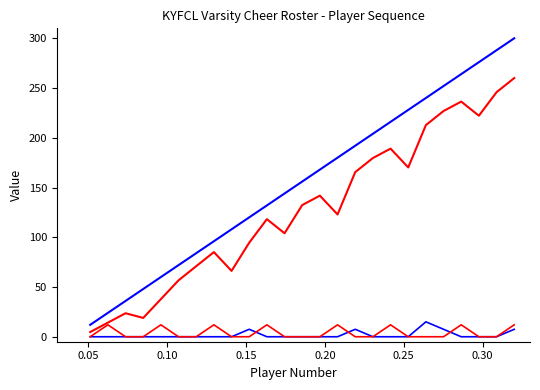

Reading right to left, transcribe all the data shown in this chart.

Player Number (Blue Ascending): 300.0	288.0	276.0	264.0	252.0	240.0	228.0	216.0	204.0	192.0	180.0	168.0	156.0	144.0	132.0	120.0	108.0	96.0	84.0	72.0	60.0	48.0	36.0	24.0	12.0
Player Number (Red Trend): 260.0	245.8	222.2	236.4	226.9	212.7	170.2	189.1	179.6	165.5	122.9	141.8	132.4	104.0	118.2	94.5	66.2	85.1	70.9	56.7	37.8	18.9	23.6	14.2	4.7
Flat Blue: 7.5	0.0	0.0	0.0	7.5	15.0	0.0	0.0	0.0	7.5	0.0	0.0	0.0	0.0	0.0	7.5	0.0	0.0	0.0	0.0	0.0	0.0	0.0	0.0	0.0
Flat Red: 12.0	0.0	0.0	12.0	0.0	0.0	0.0	12.0	0.0	0.0	12.0	0.0	0.0	0.0	12.0	0.0	0.0	12.0	0.0	0.0	12.0	0.0	0.0	12.0	0.0